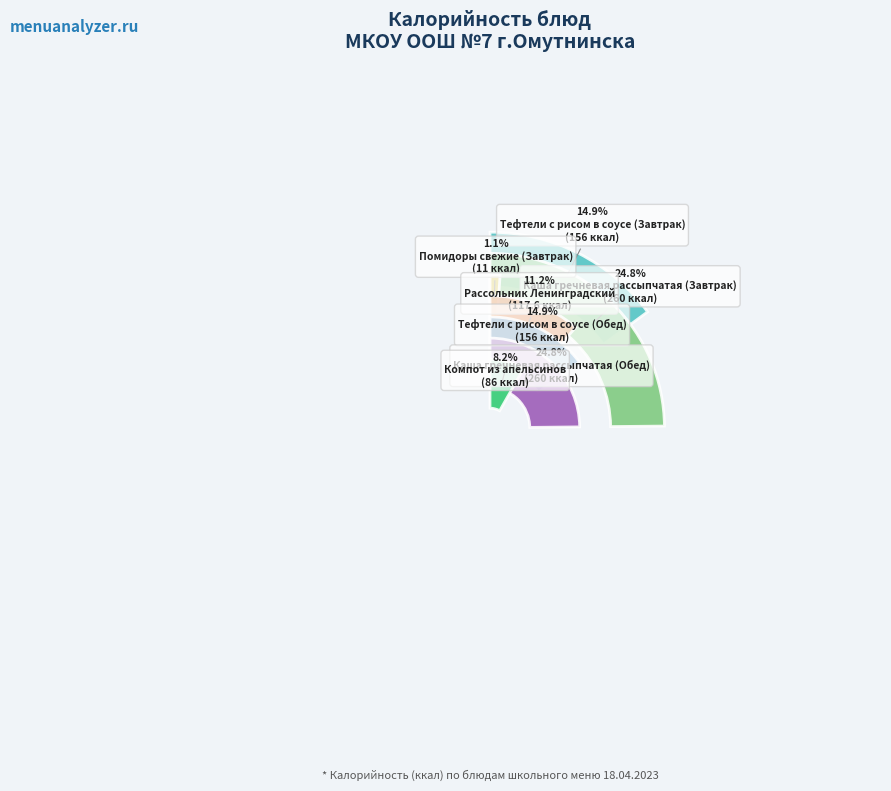

Is Рассольник Ленинградский the majority of the pie?

No